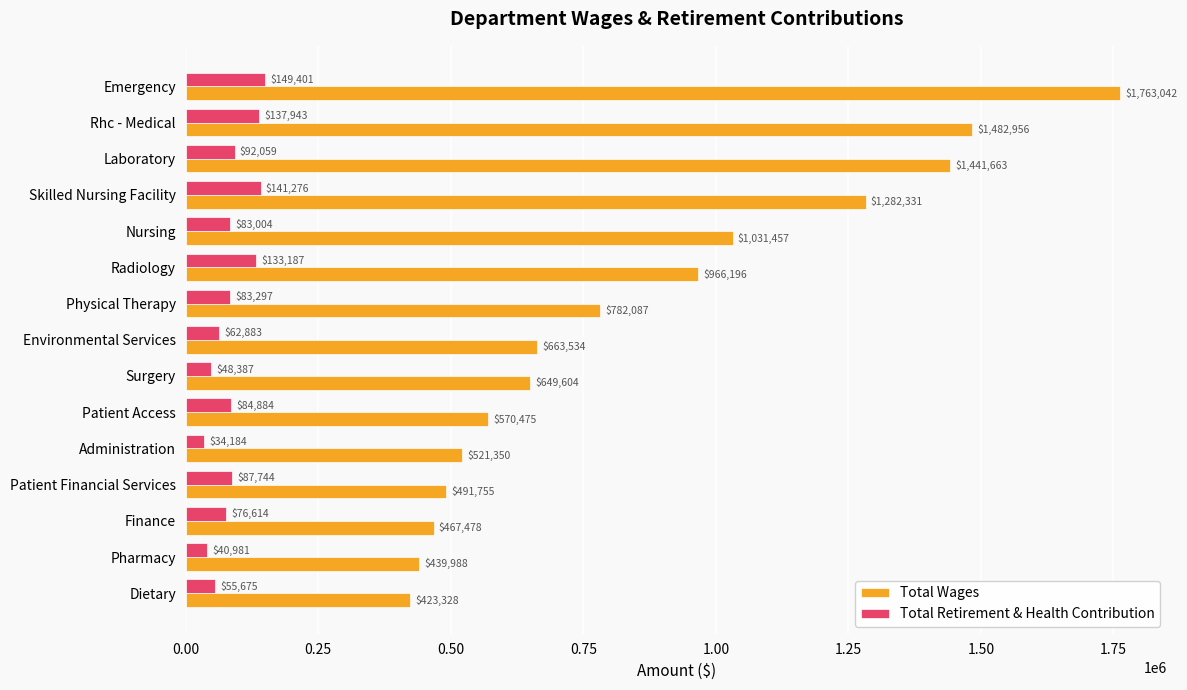

At which label is Total Retirement & Health Contribution closest to 91792?

Laboratory